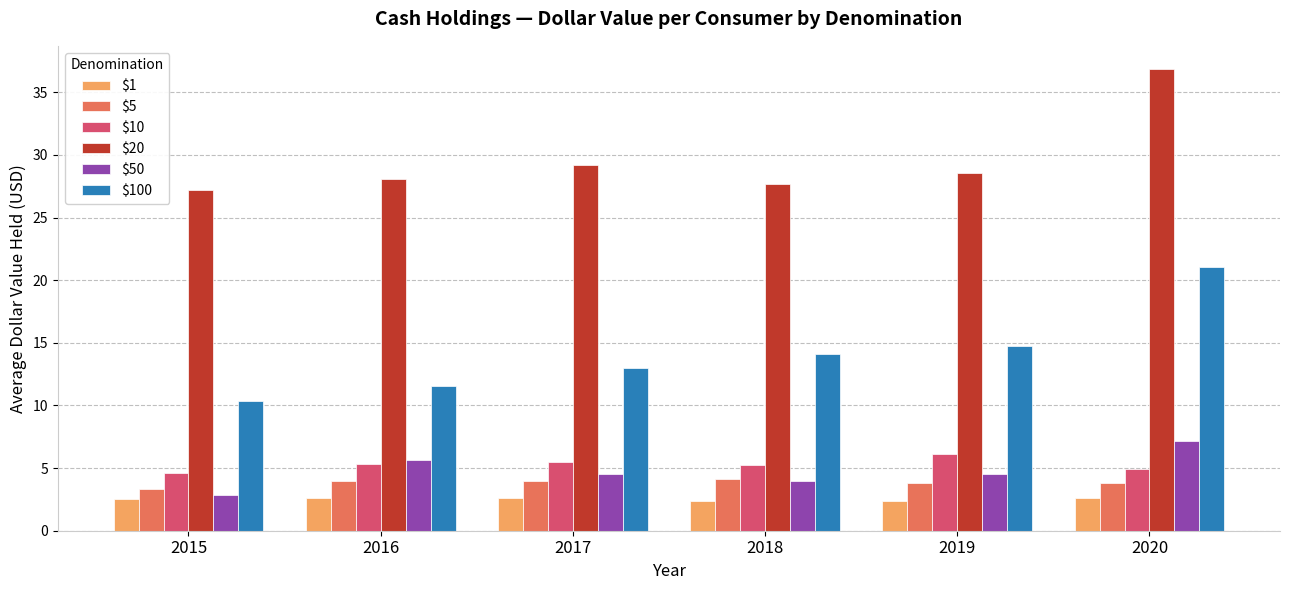

The $10 series shows 8.8 at 2017. True or false?

False